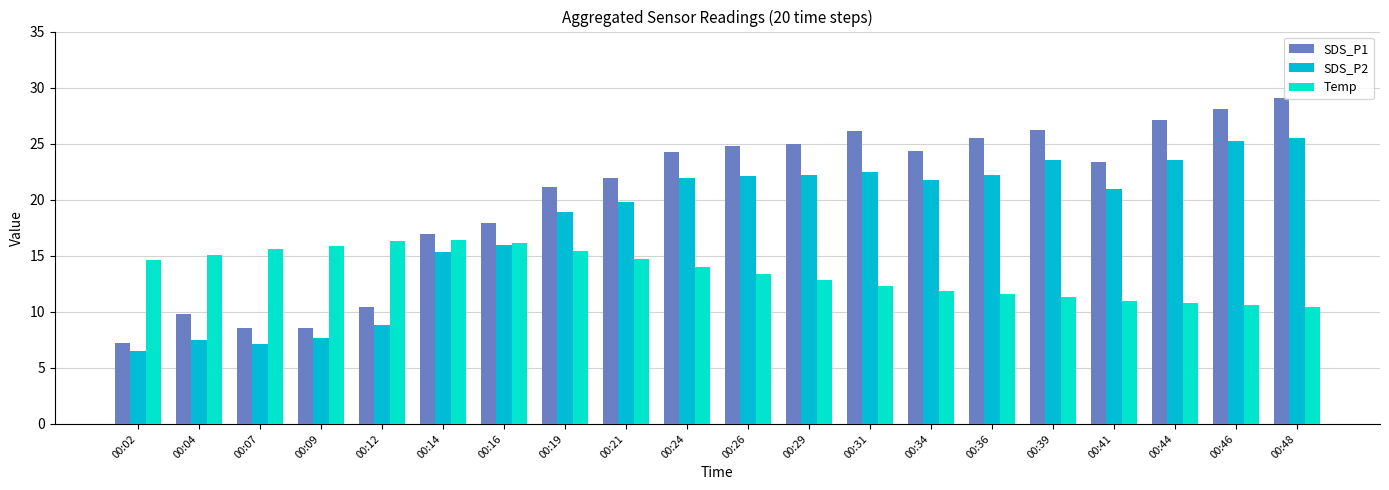

At which category is the sum across all series the highest?

00:48